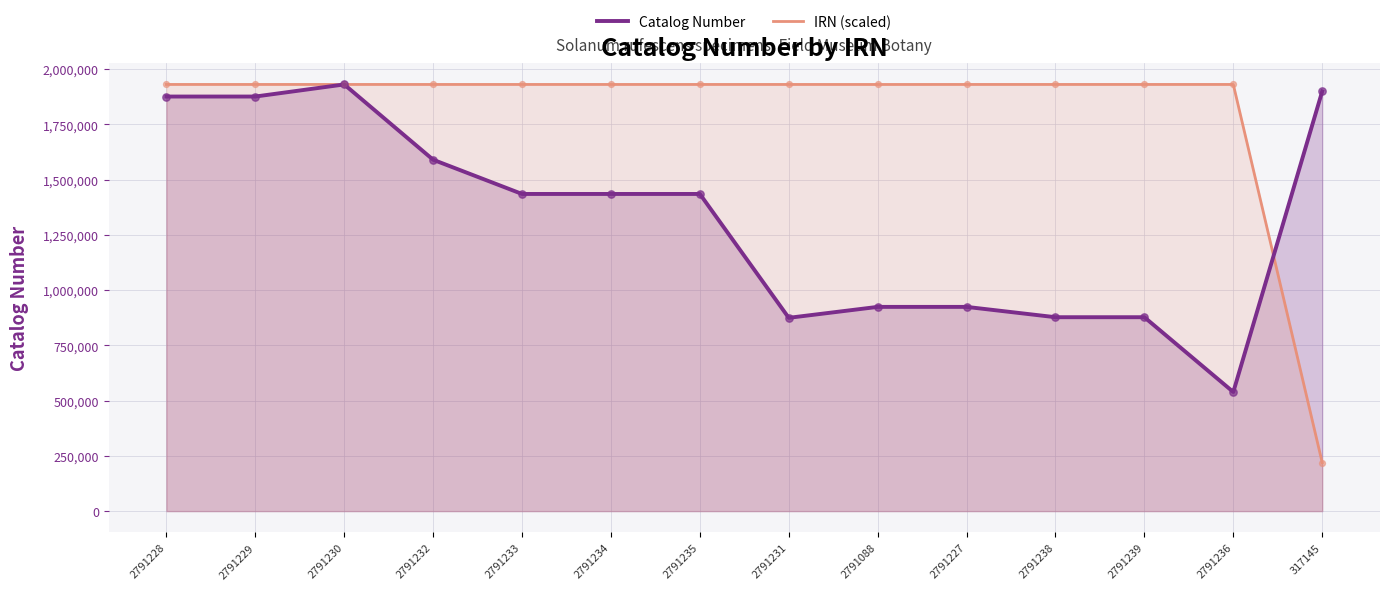

Is the value of IRN (scaled) at 2791234 greater than the value of Catalog Number at 2791238?

Yes